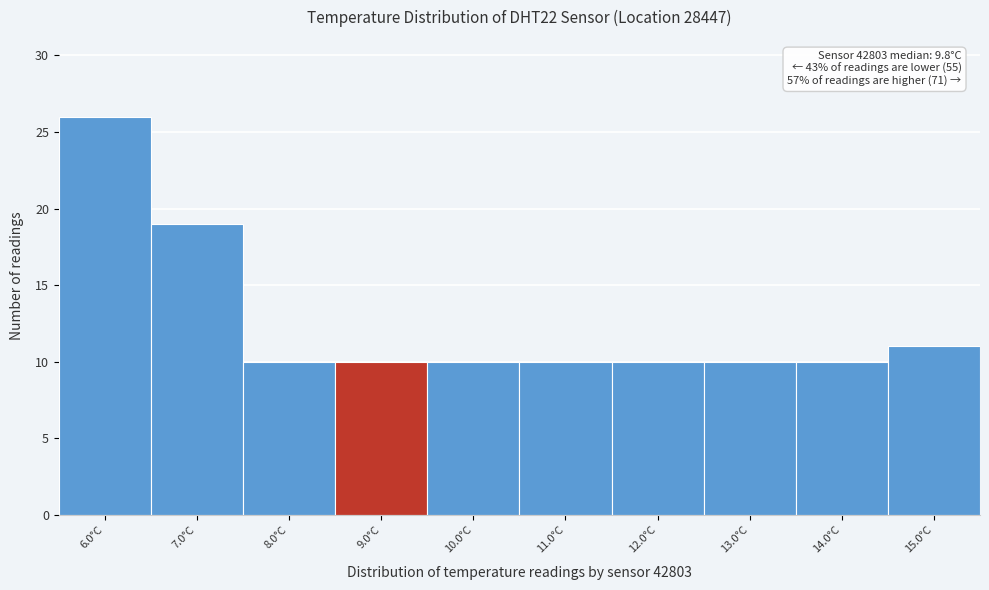

Reading left to right, what are all the values shown in this chart?

26	19	10	10	10	10	10	10	10	11